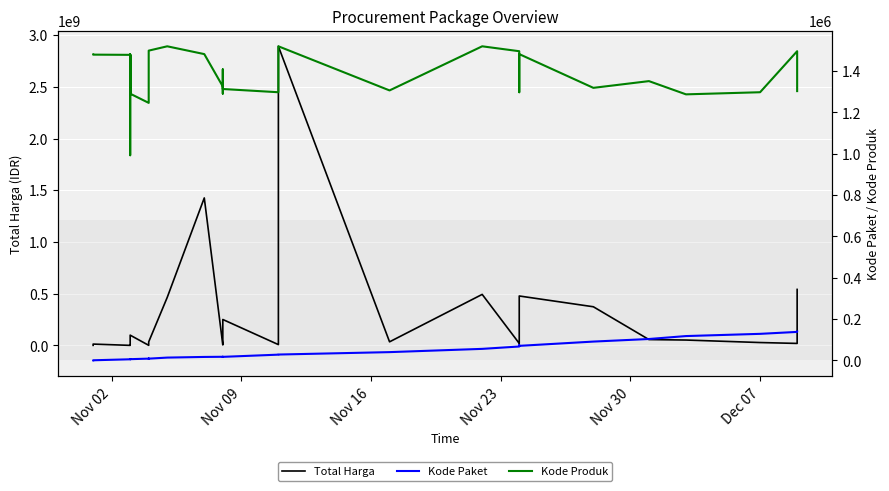

Is the value of Kode Paket at 10 greater than the value of Kode Produk at 18?

No